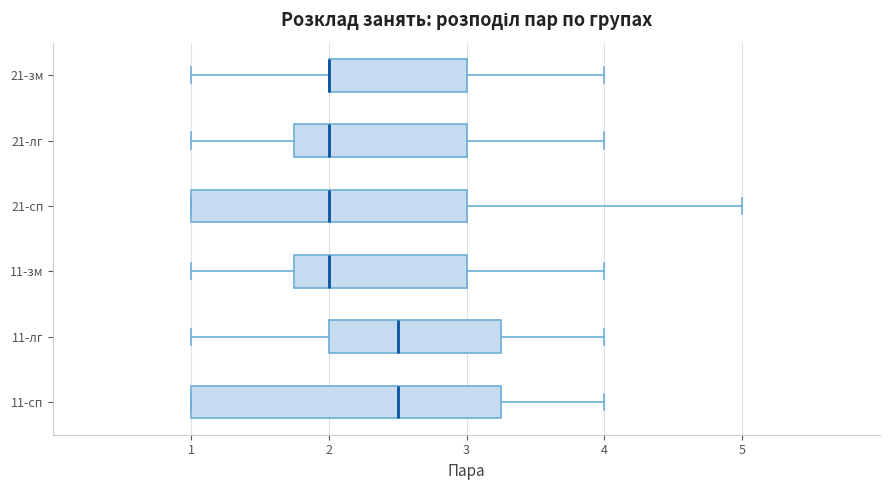

Reading bottom to top, transcribe this box plot: for each box, give where its median line is, the range the box spans, and where its two whiskers end, as read against the x-axis. The values are not printed on the chart, so give them approximately, as read against the axis.

11-сп: median 2.5, box 1.0 to 3.3, whiskers 1.0 to 4.0
11-лг: median 2.5, box 2.0 to 3.3, whiskers 1.0 to 4.0
11-зм: median 2.0, box 1.8 to 3.0, whiskers 1.0 to 4.0
21-сп: median 2.0, box 1.0 to 3.0, whiskers 1.0 to 5.0
21-лг: median 2.0, box 1.8 to 3.0, whiskers 1.0 to 4.0
21-зм: median 2.0 (drawn on the box's left edge), box 2.0 to 3.0, whiskers 1.0 to 4.0